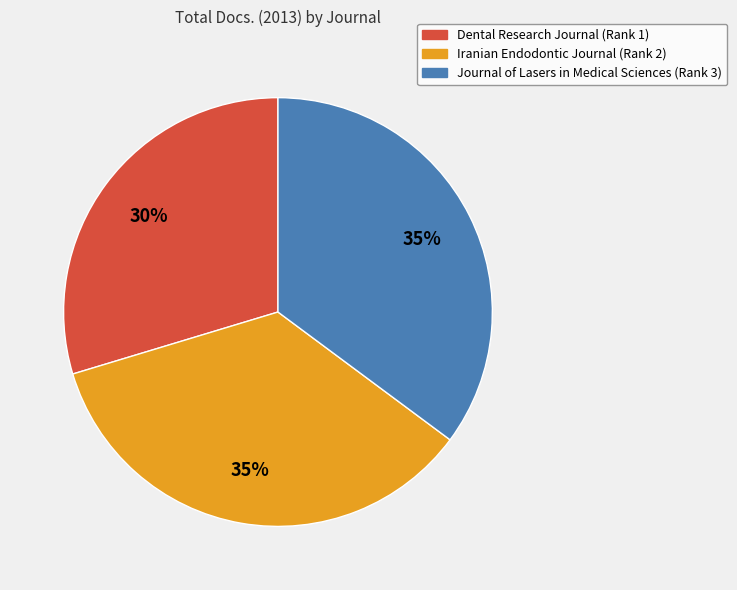

Is Journal of Lasers in Medical Sciences (Rank 3) the majority of the pie?

No